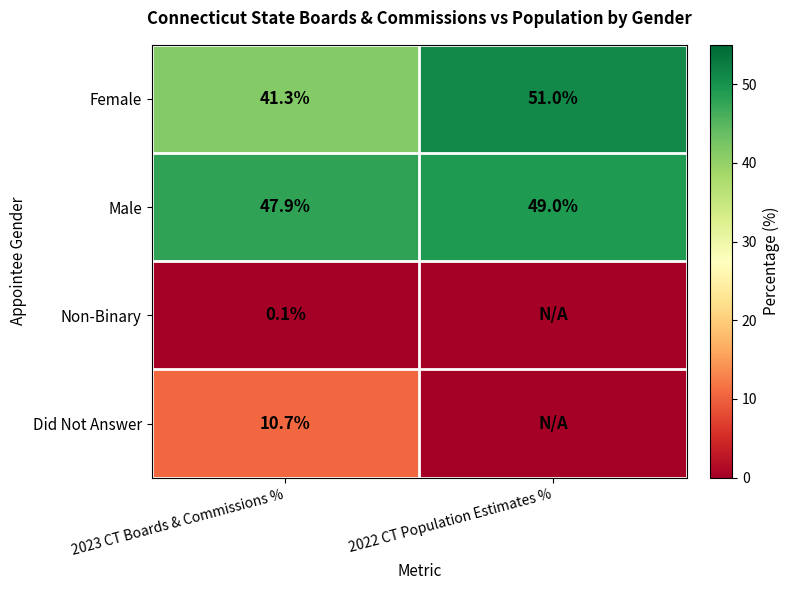

True or false: Female has a value of 41.3 at 2023 CT Boards & Commissions %.

True